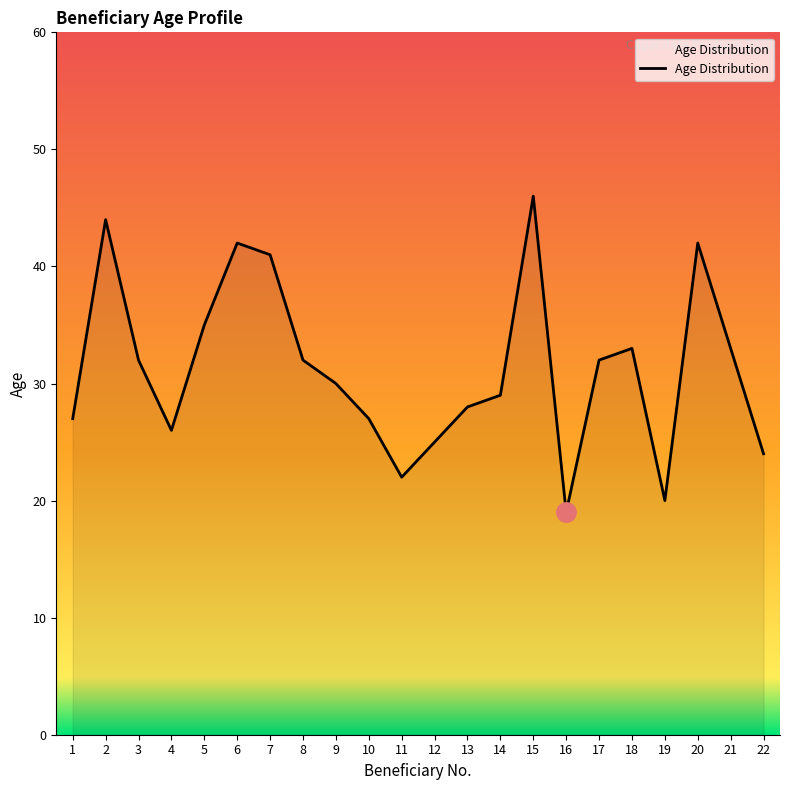

What value does the data have at 14?

29